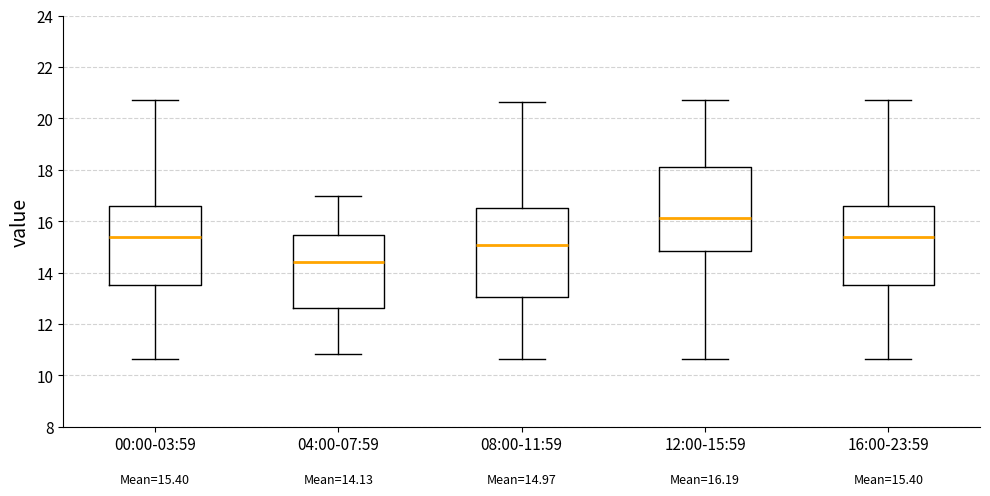

Which box's median line is the highest?

12:00-15:59